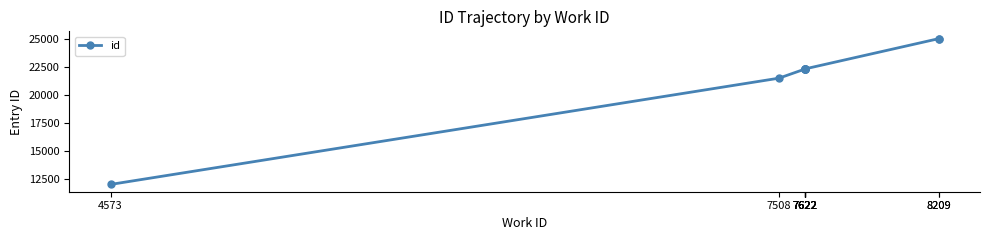

What is the difference between the maximum and minimum values?

13029